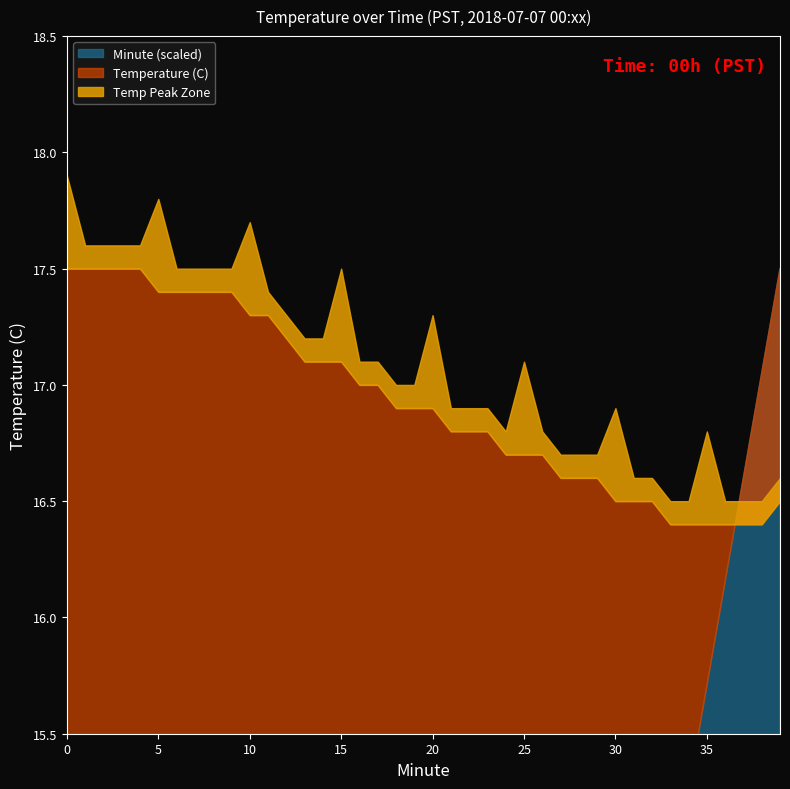

True or false: Minute has more than 2 points higher than both neighbors.

False